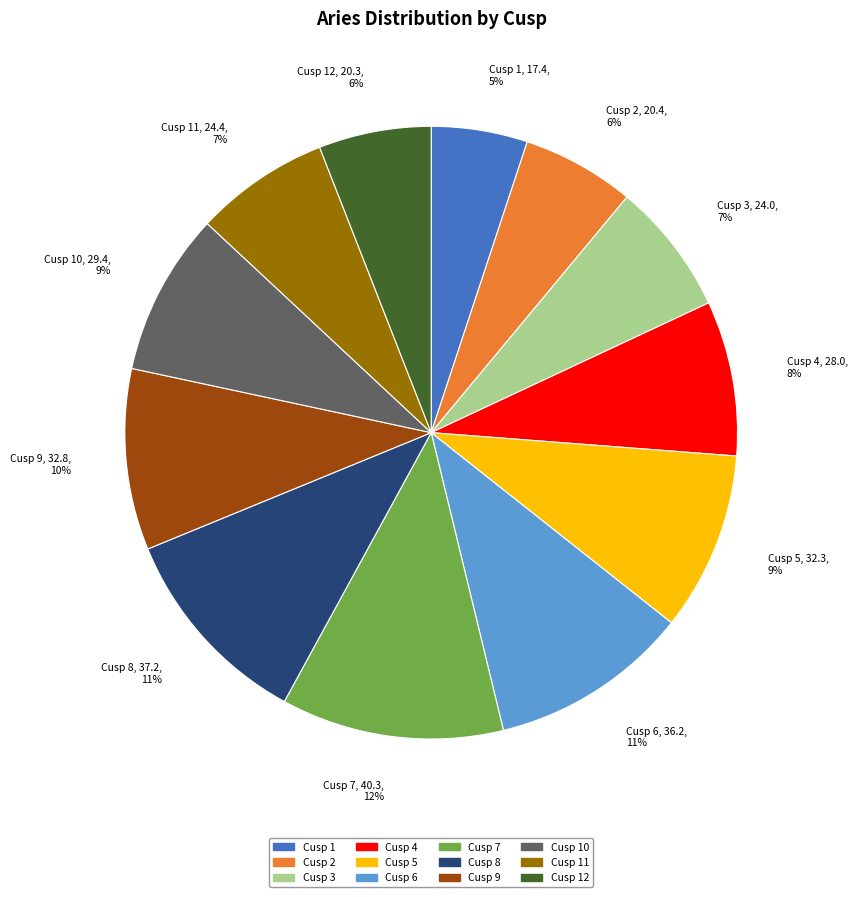

The Cusp 5 slice represents 9% of the pie. True or false?

True